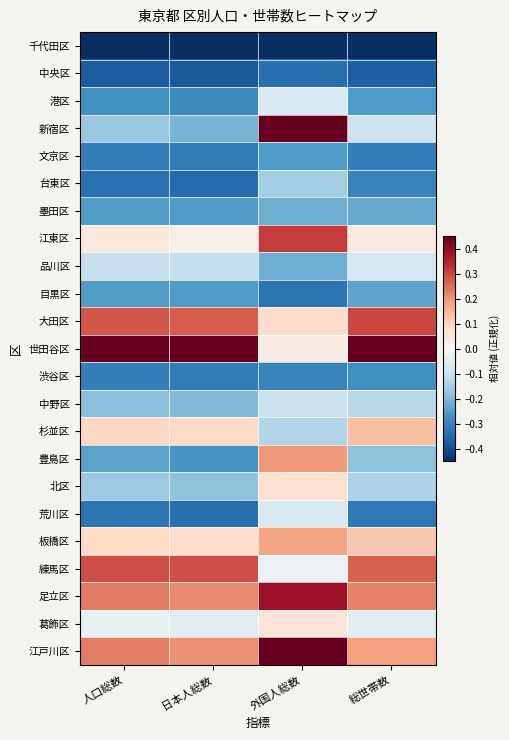

What is the total value across all series at 総世帯数?

-1.7